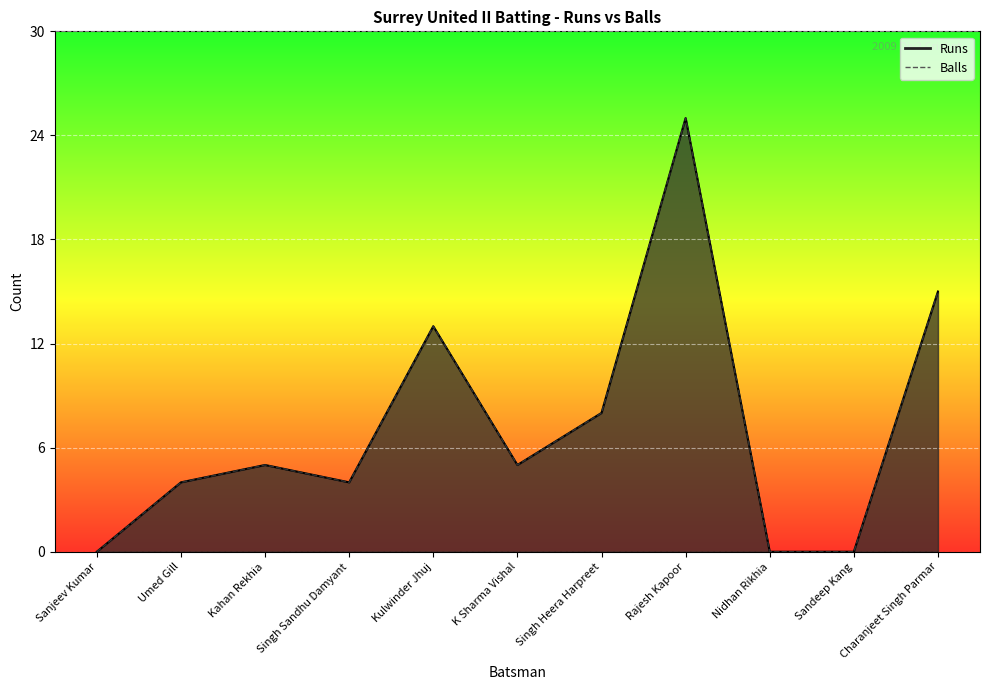

Which has a higher value, Kulwinder Jhuj or Nidhan Rikhia?

Kulwinder Jhuj